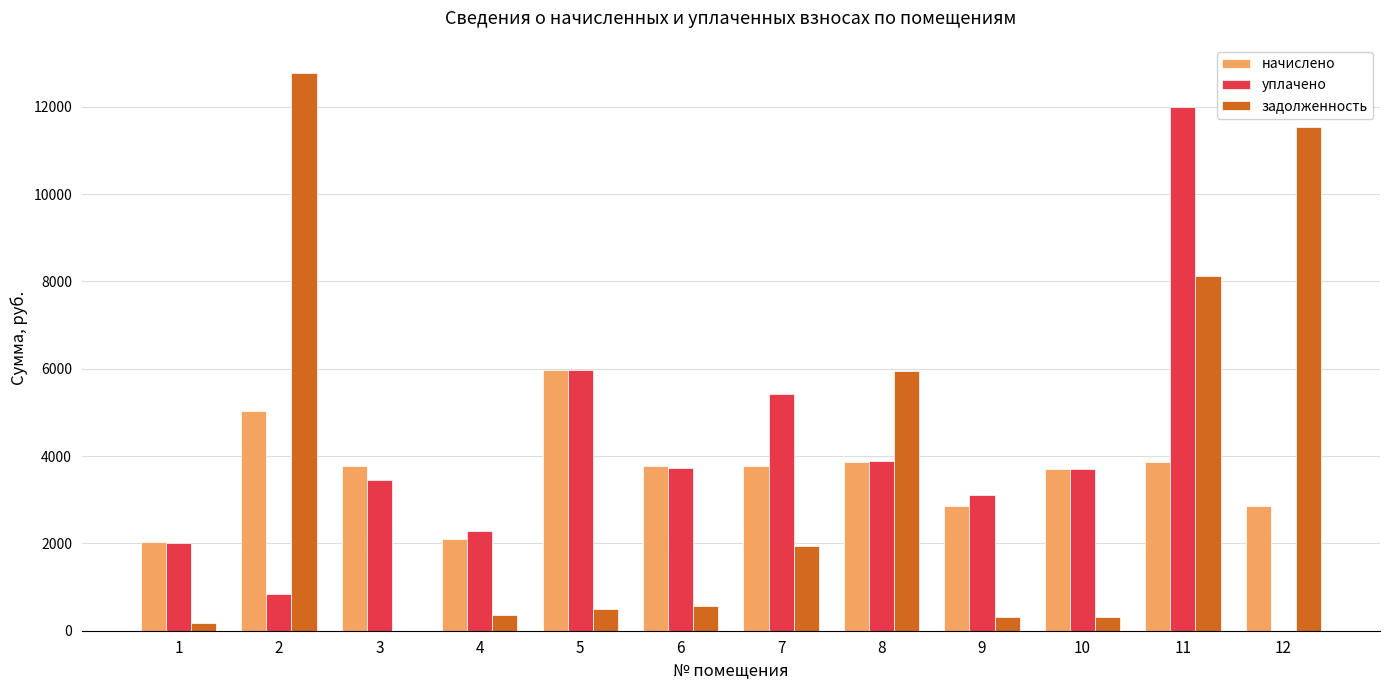

Is the value of начислено at 12 greater than the value of уплачено at 5?

No